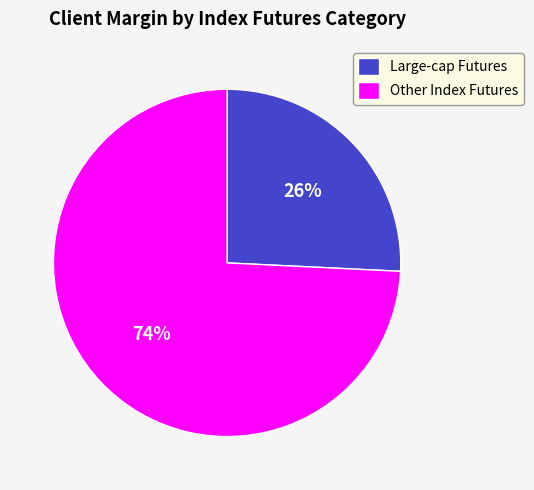

Which category has the biggest portion of the pie?

Other Index Futures